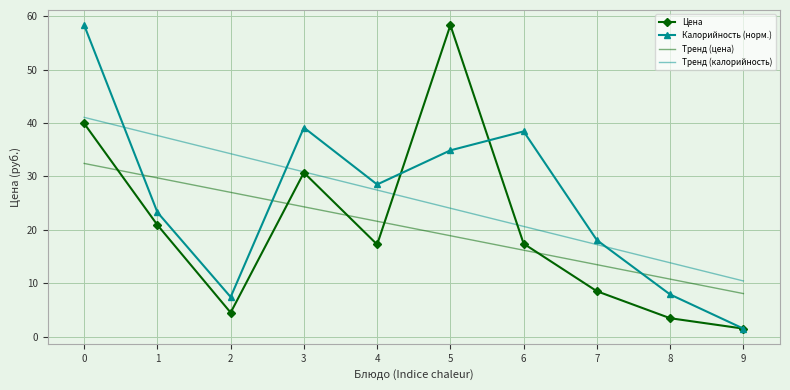

True or false: Цена and Тренд (цена) cross at least once.

True